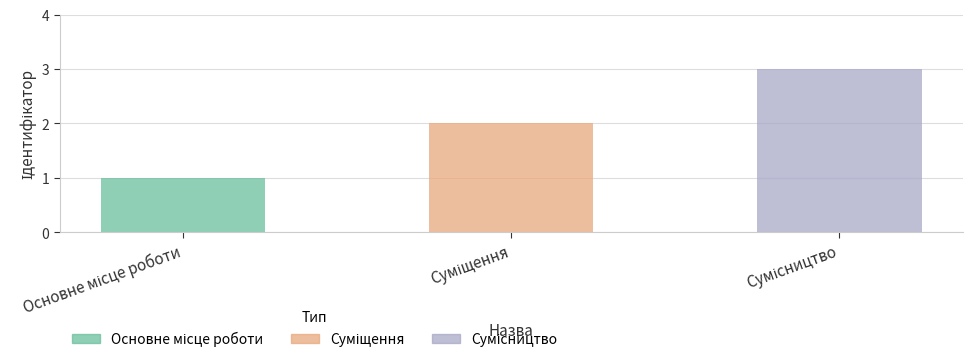

What is the difference between the maximum and second lowest values?

1